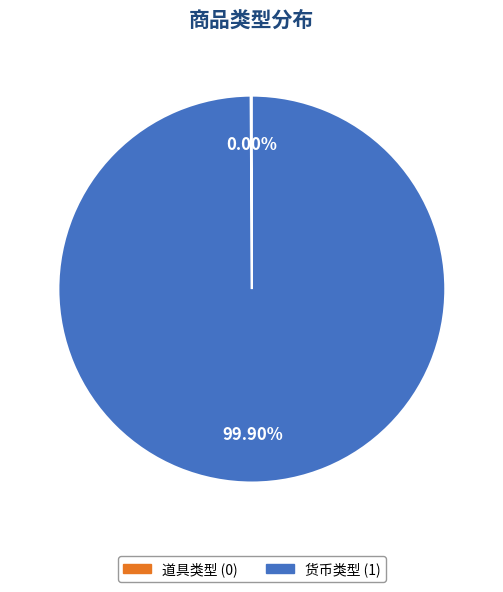

The 道具类型 slice represents 0% of the pie. True or false?

True